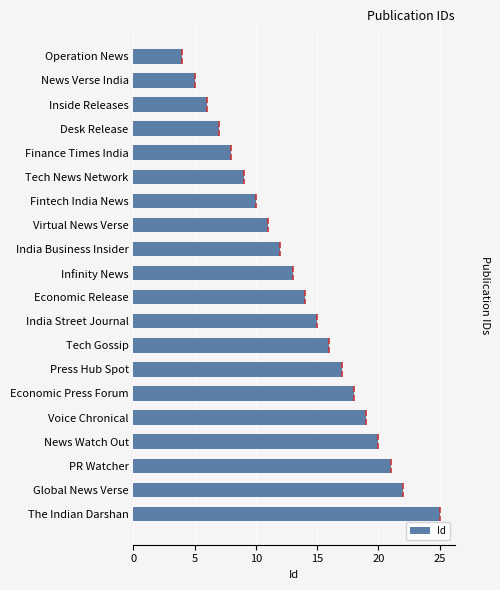

What is the ratio of the value at Desk Release to the value at Economic Press Forum?

0.4